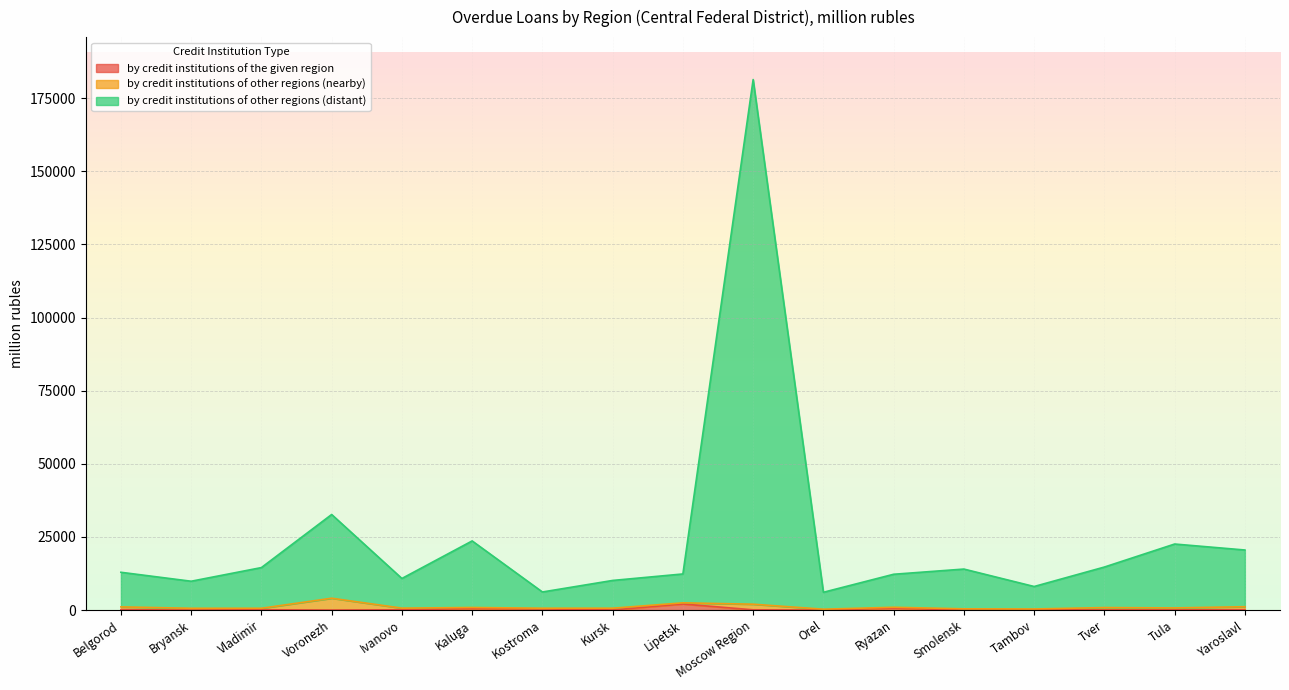

At which category is the sum across all series the highest?

Moscow Region